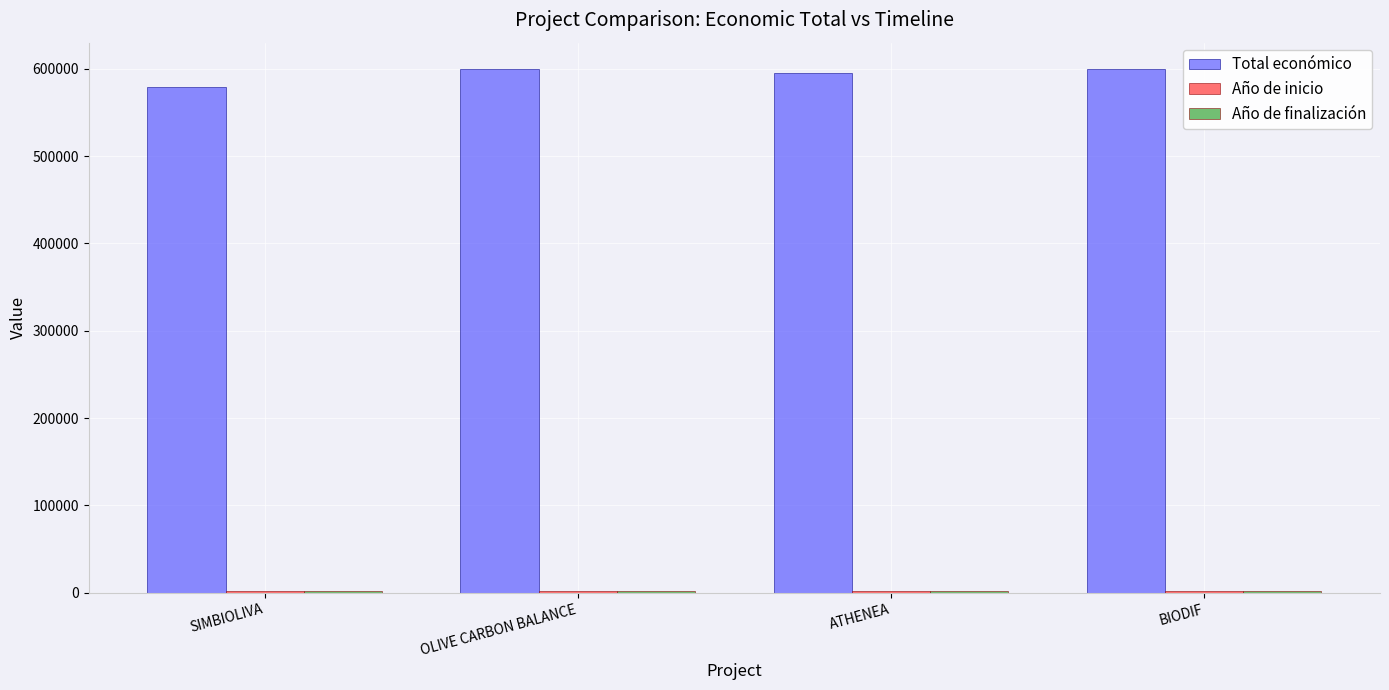

What is the difference between the highest and lowest values at OLIVE CARBON BALANCE?

597968